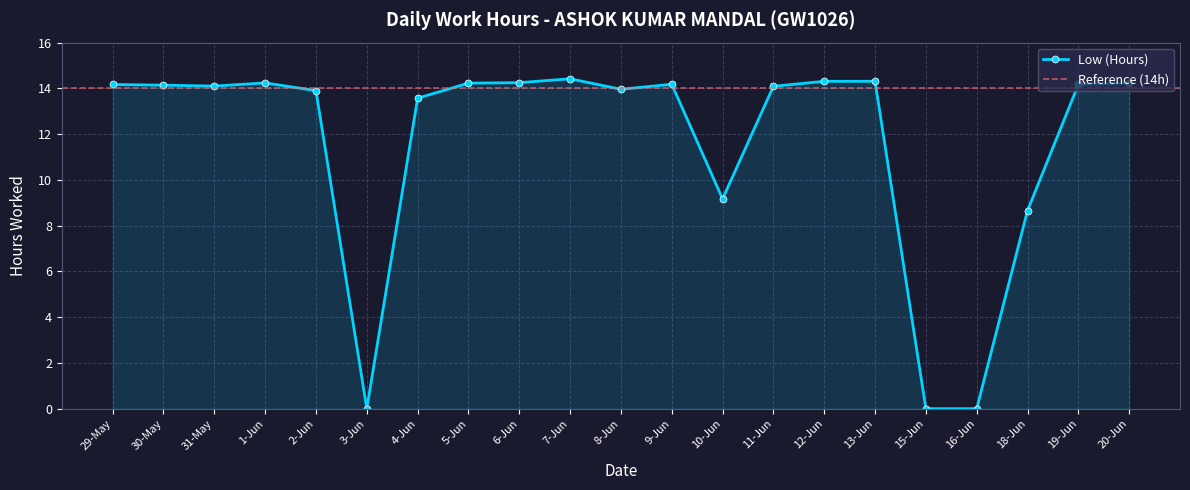

How many data points are less than 14?

8